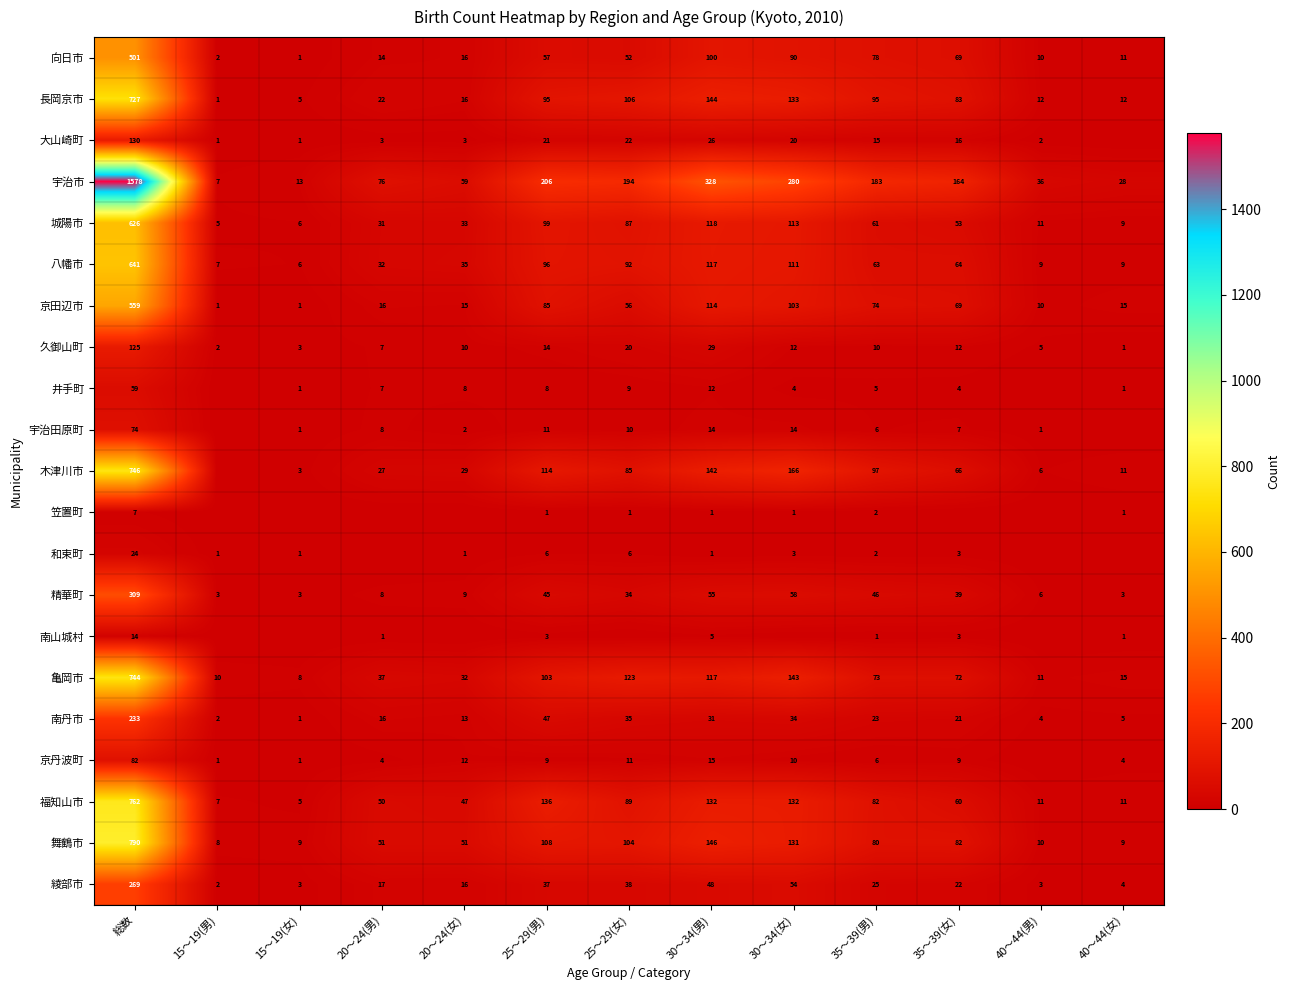

What is the difference between the maximum and second lowest values in the 向日市 series?

499